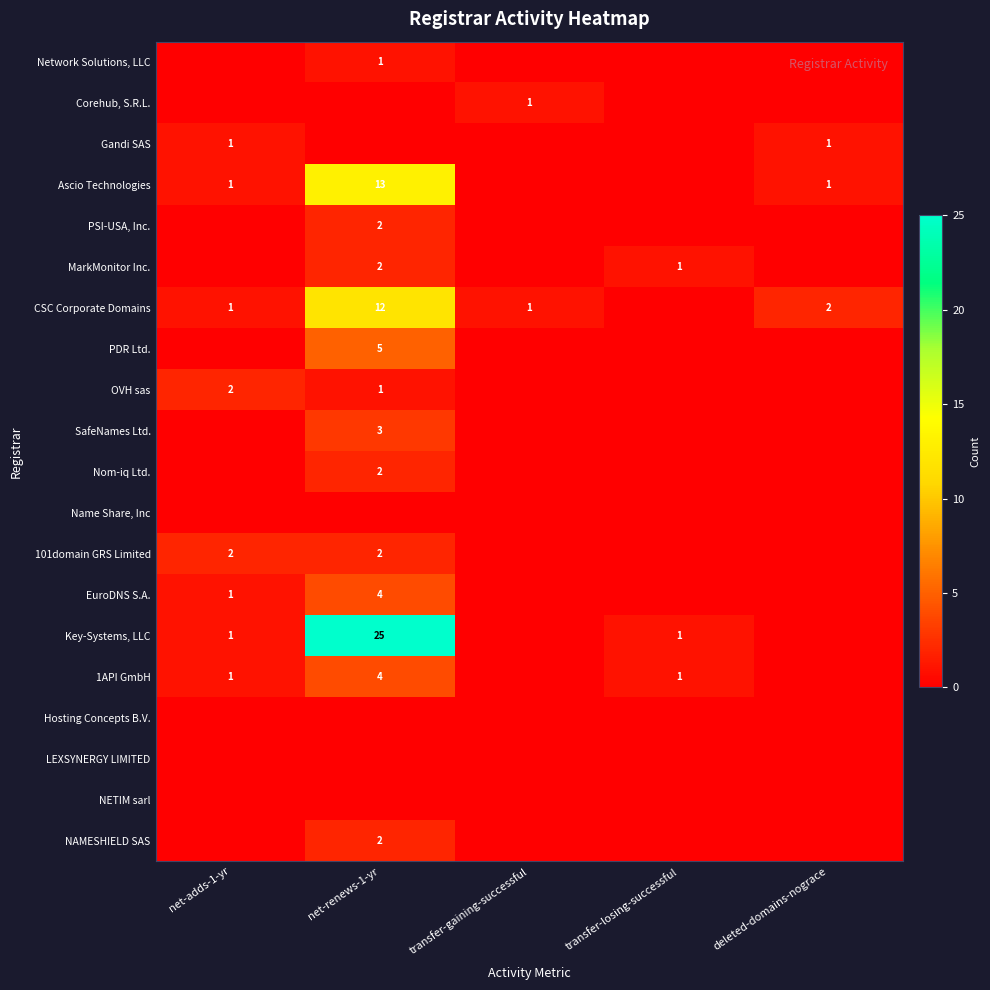

The value of CSC Corporate Domains at transfer-gaining-successful is 1. True or false?

True